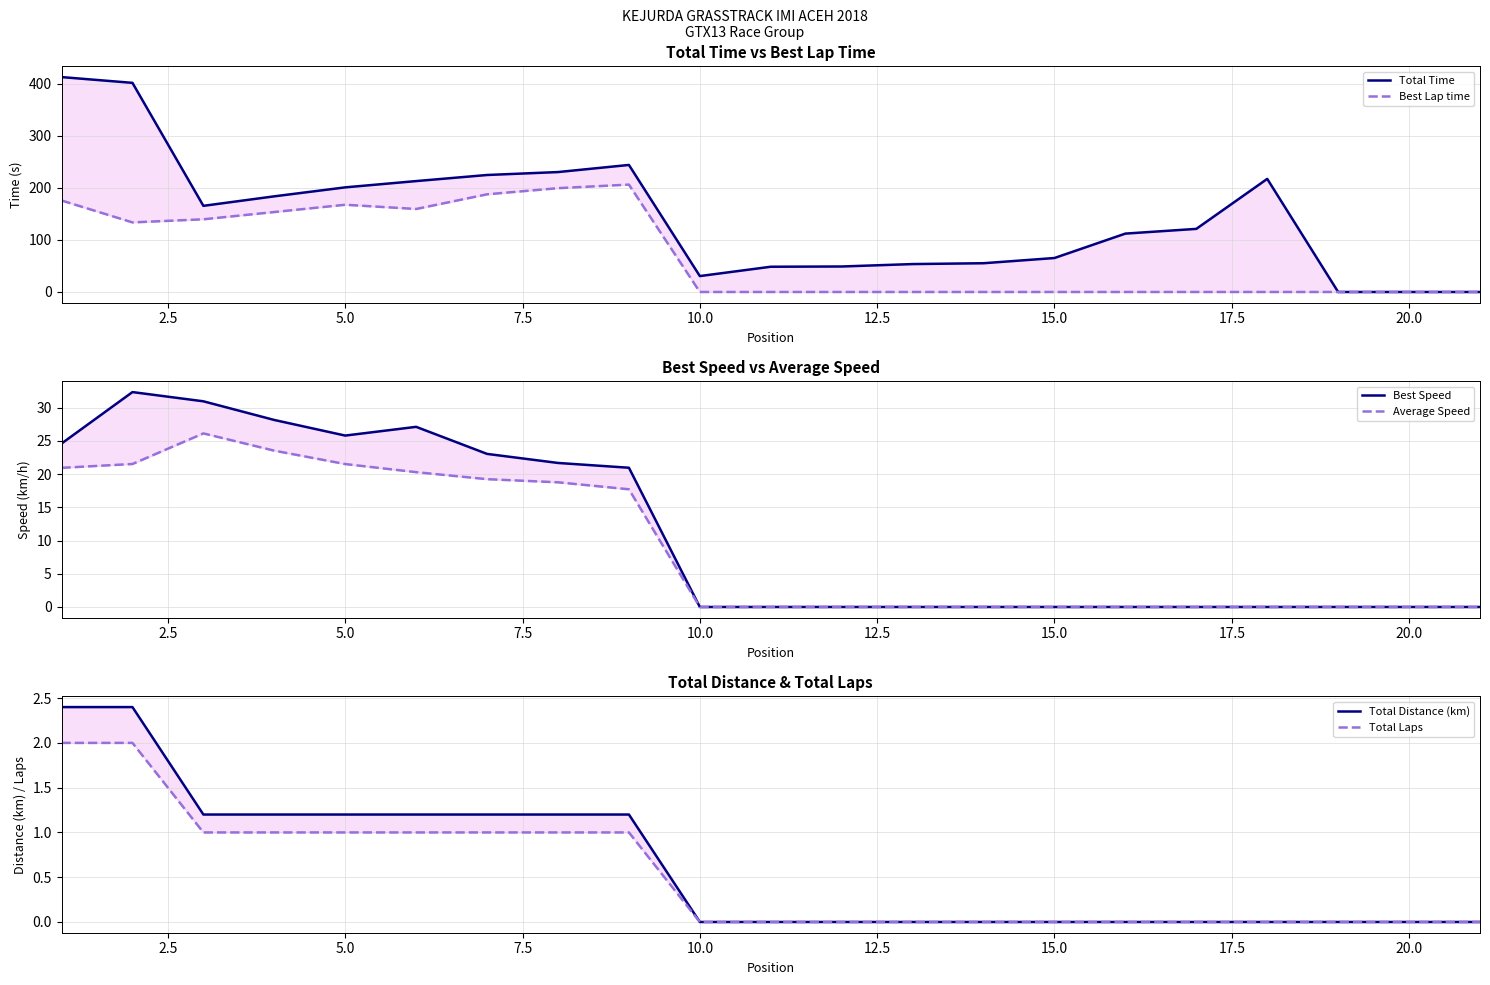

True or false: Total Time has a value of 314.0 at 12.5.

False